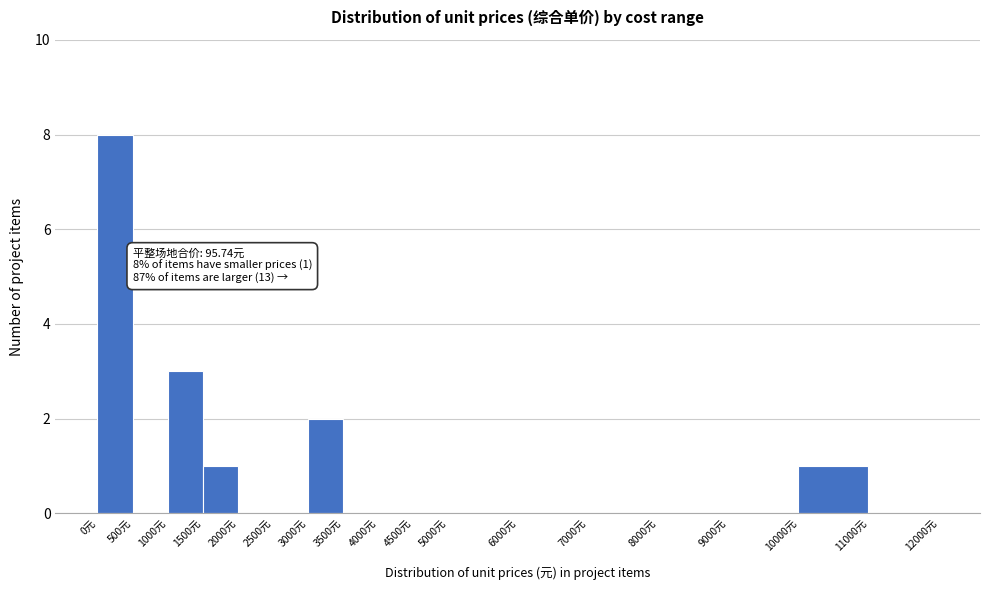

Over which range of the x-axis is the bar tallest?

0 to 500